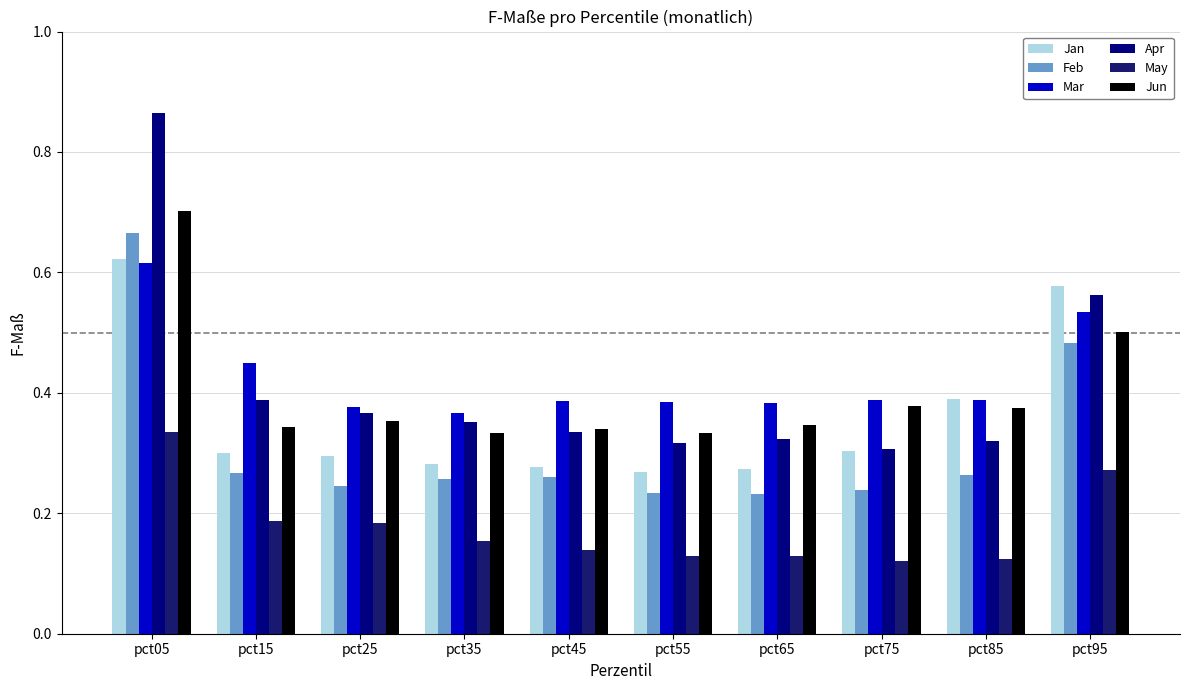

What are all the series names shown in the legend?

Jan, Feb, Mar, Apr, May, Jun